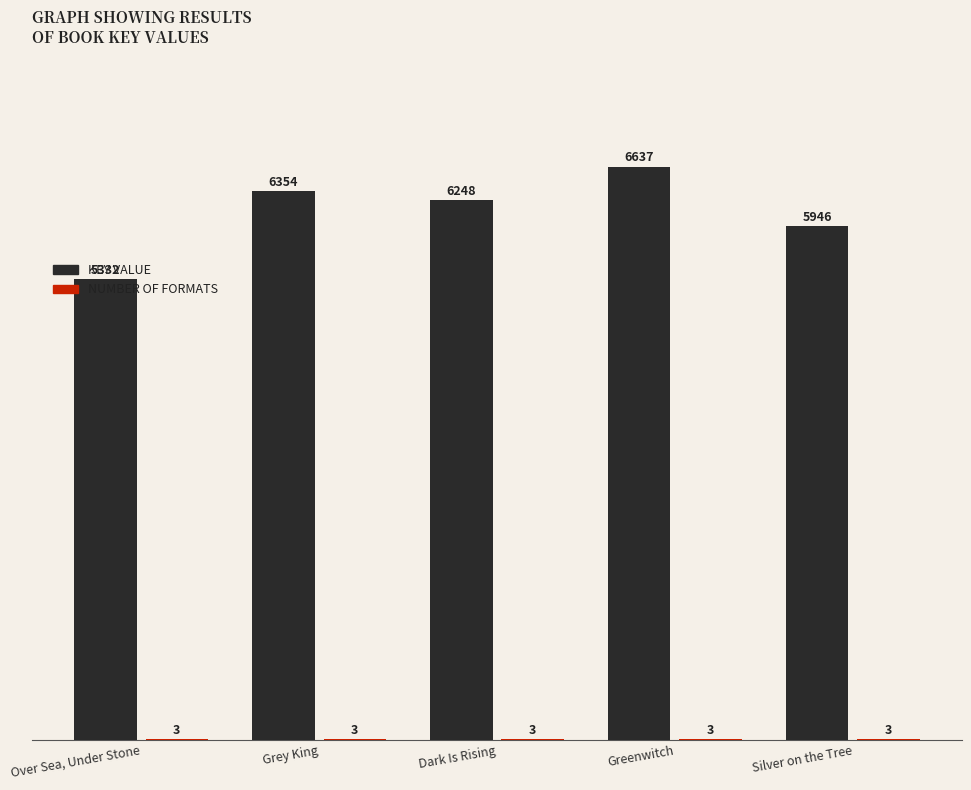

What is the maximum value shown in the chart?

6637